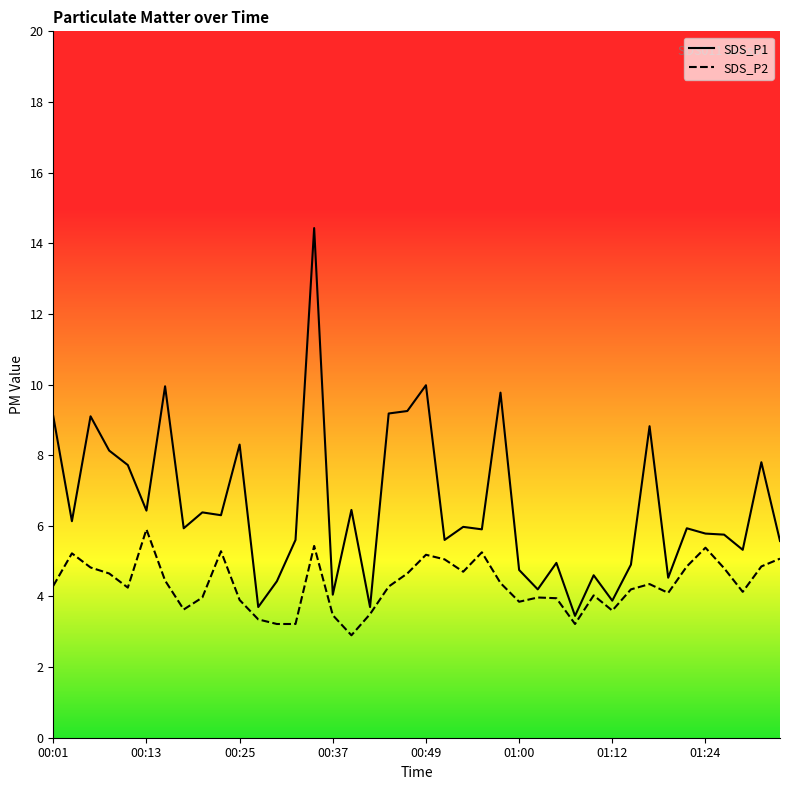

At how many categories does at least one series exceed 11?

1